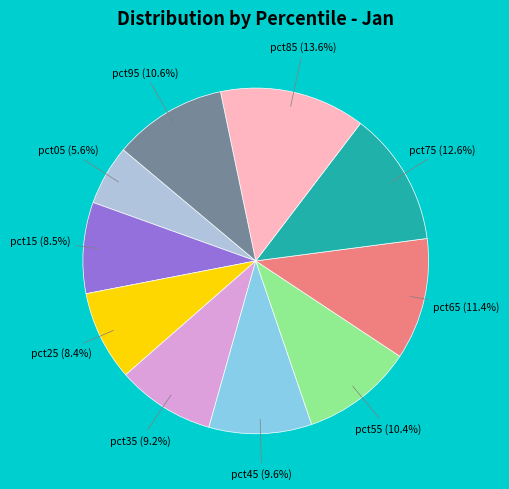

Does pct85 account for over 50% of the chart?

No